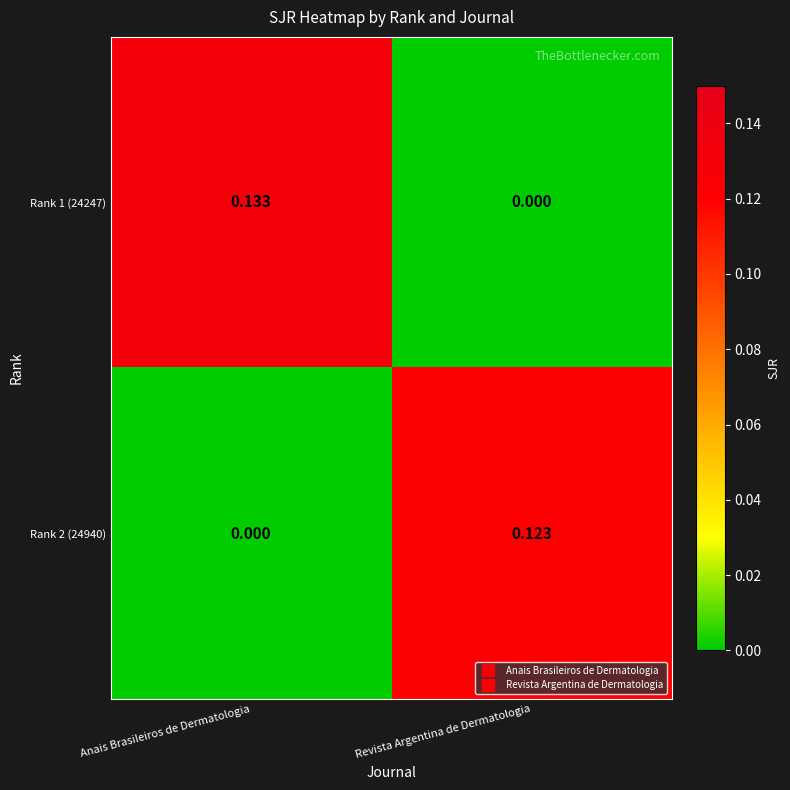

Where is Rank 1 (24247) nearest to the value 0?

Revista Argentina de Dermatologia